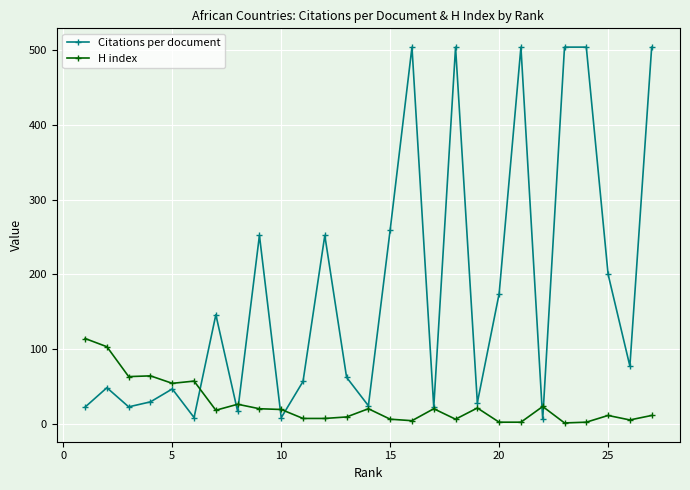

True or false: Citations per document has more than 0 interior local peaks.

True